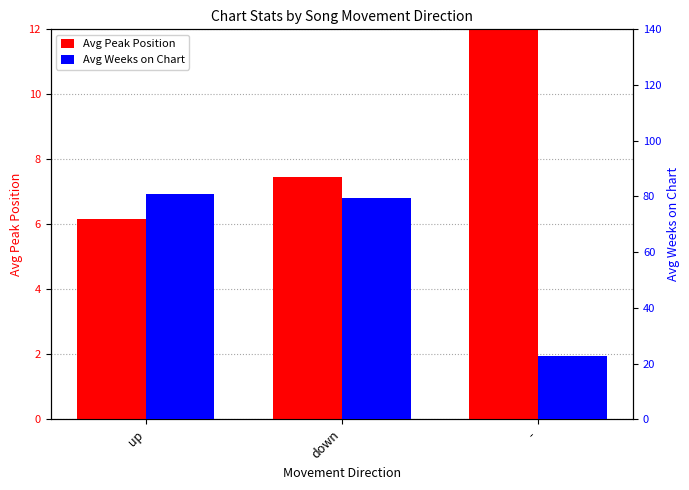

Which has a higher value, up or down?

down